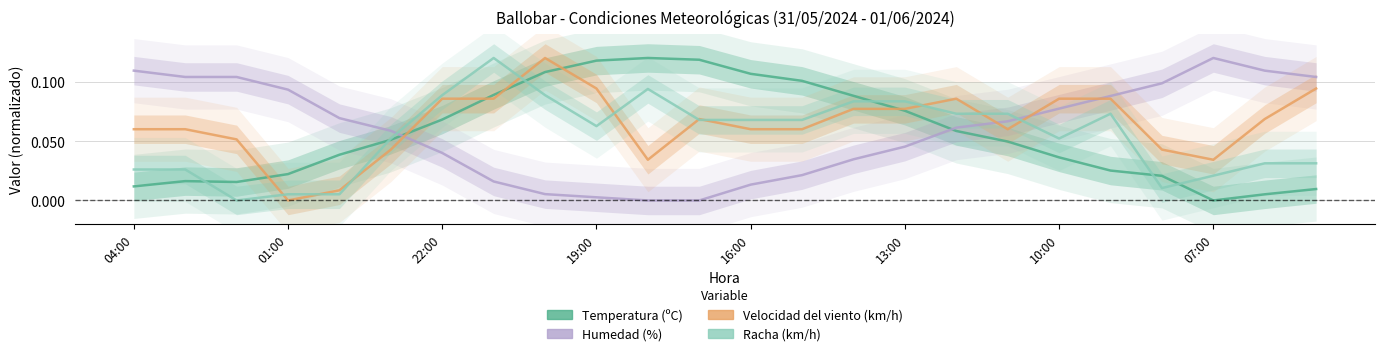

What is the maximum value shown in the chart?

0.1